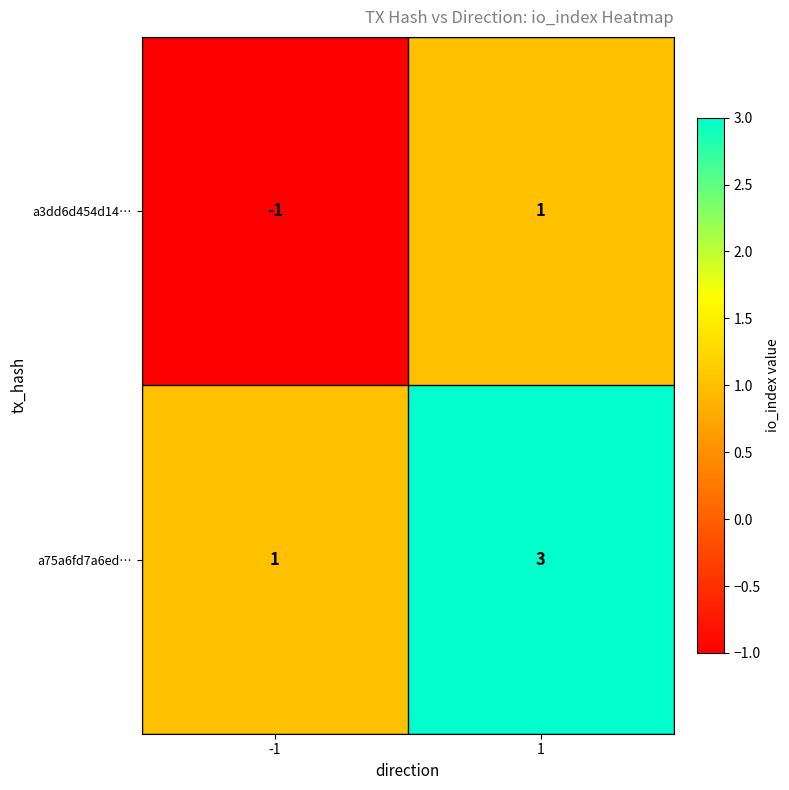

At how many categories does at least one series exceed 0?

2